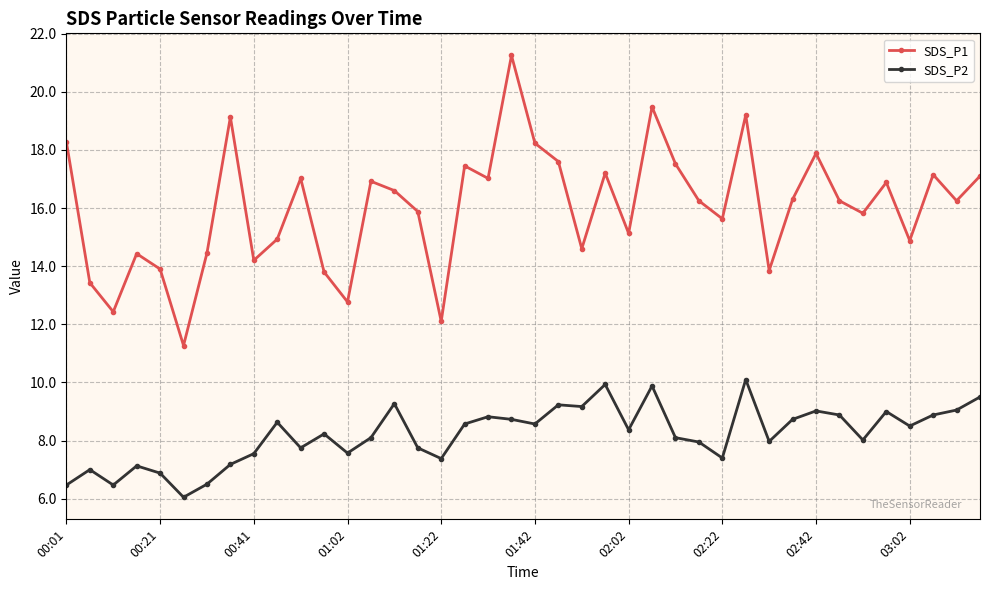

What is the value of the SDS_P1 point at the 22nd from the left?

17.6